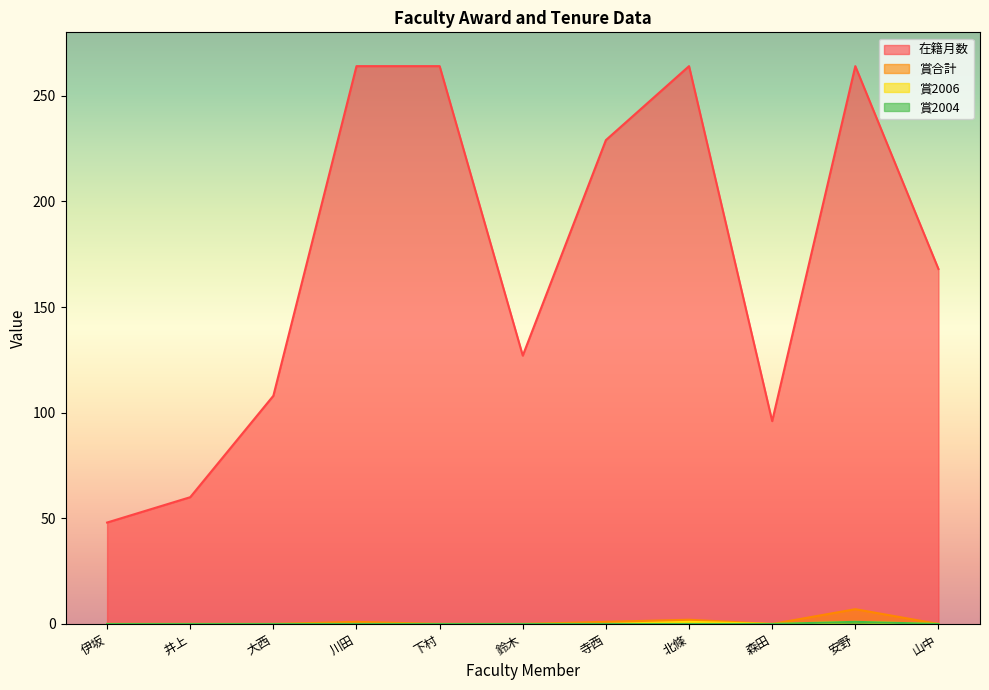

Is it true that 賞2004 equals 0 at 鈴木?

True